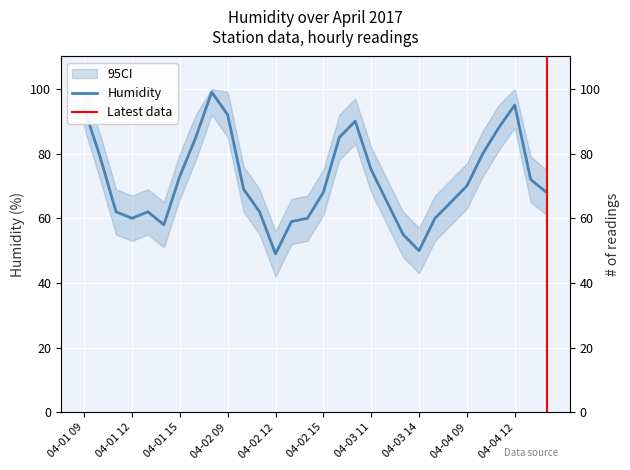

What is the value of the 12th point from the left?

62